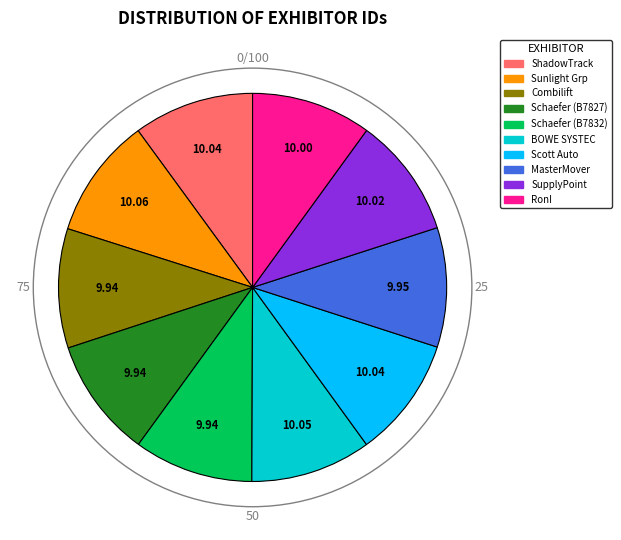

Is there a majority slice in this chart?

No